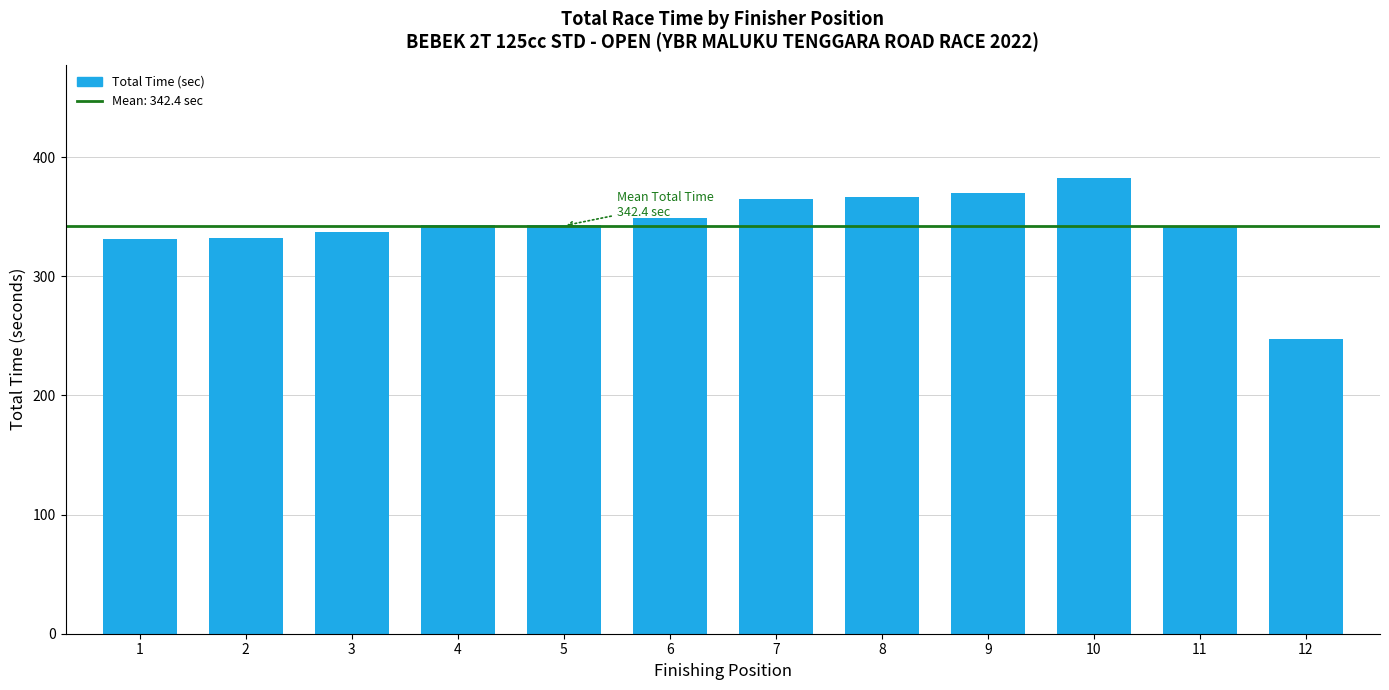

What is the value of the 12th bar from the left?

247.7